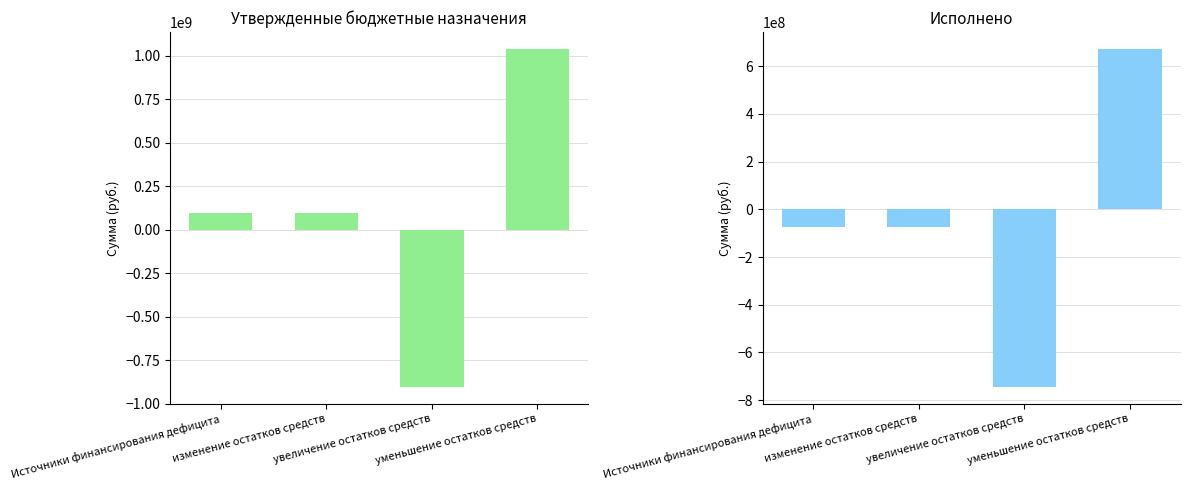

What is the difference between the second highest and minimum values in the Исполнено series?

672472139.2